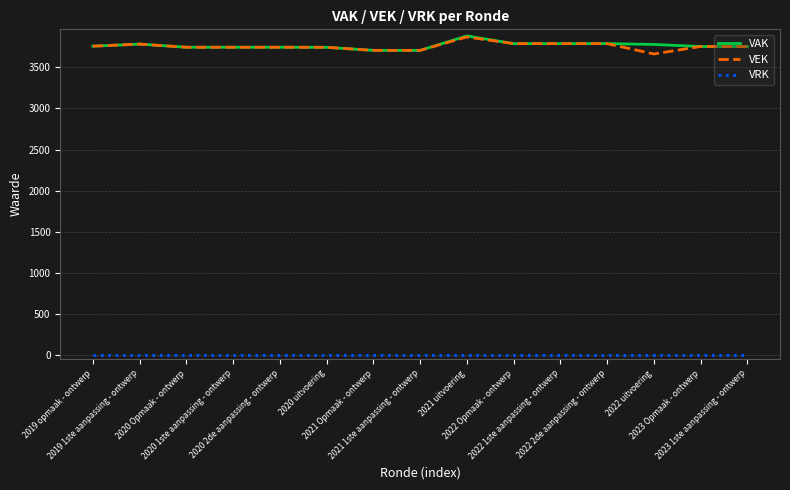

The value of VAK at 2021 Opmaak - ontwerp is 3707. True or false?

True